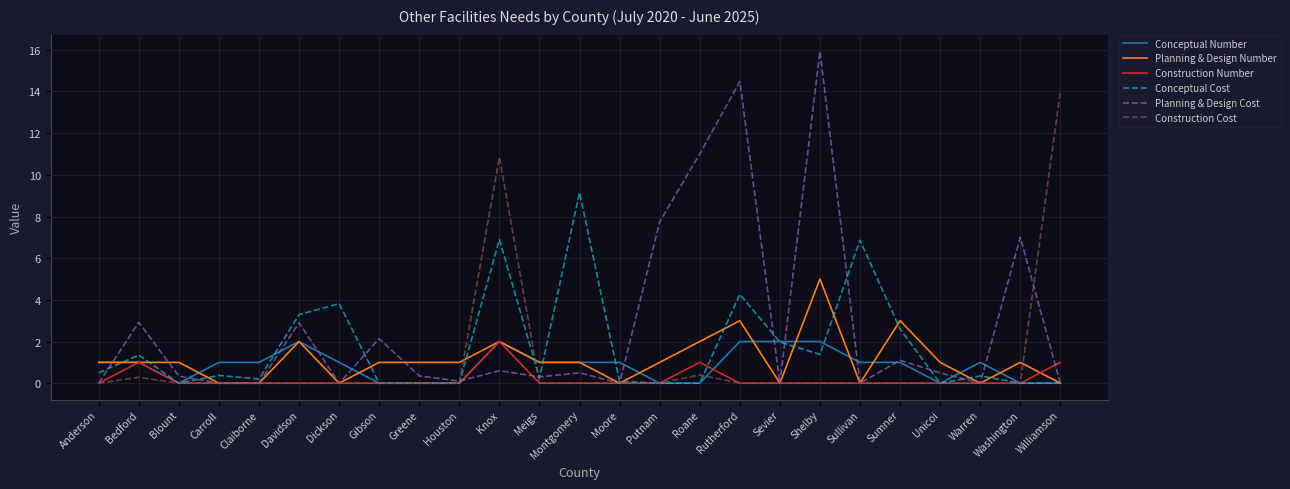

At how many categories does at least one series exceed 4?

9